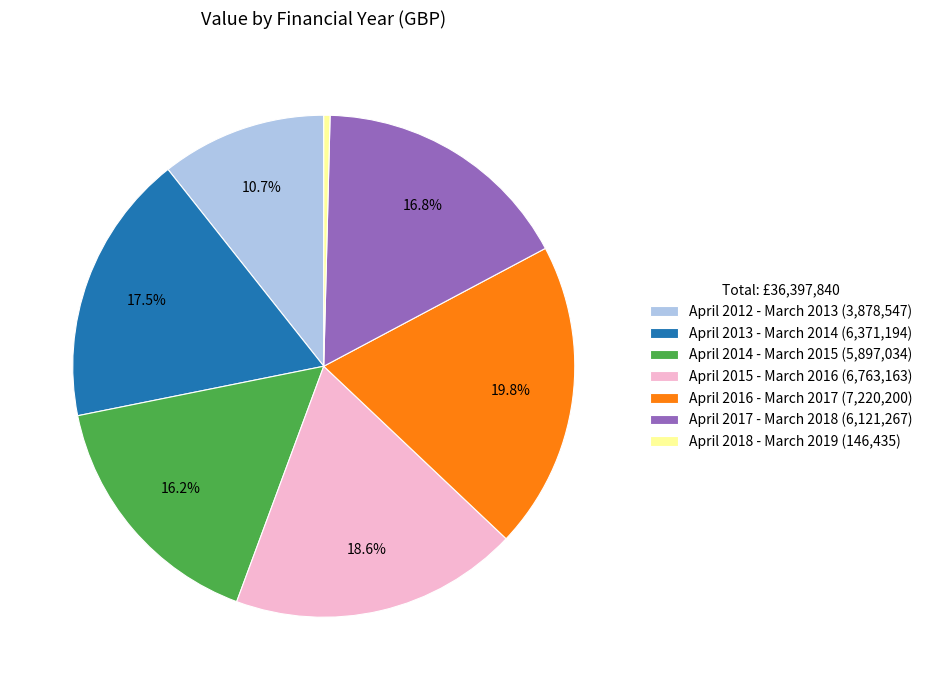

Is April 2013 - March 2014 the majority of the pie?

No